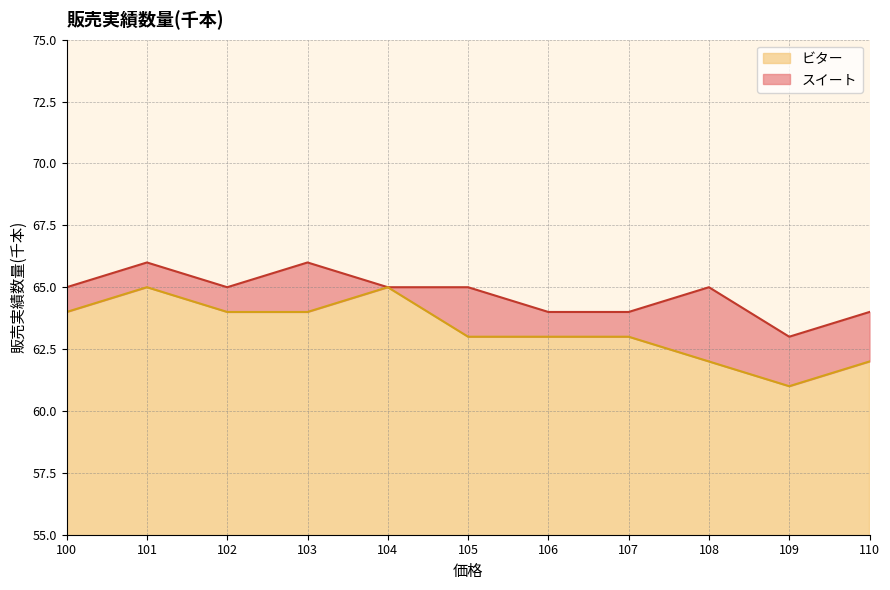

Reading right to left, what are all the values shown in this chart?

スイート (line): 110=64	109=63	108=65	107=64	106=64	105=65	104=65	103=66	102=65	101=66	100=65
ビター (line): 110=62	109=61	108=62	107=63	106=63	105=63	104=65	103=64	102=64	101=65	100=64